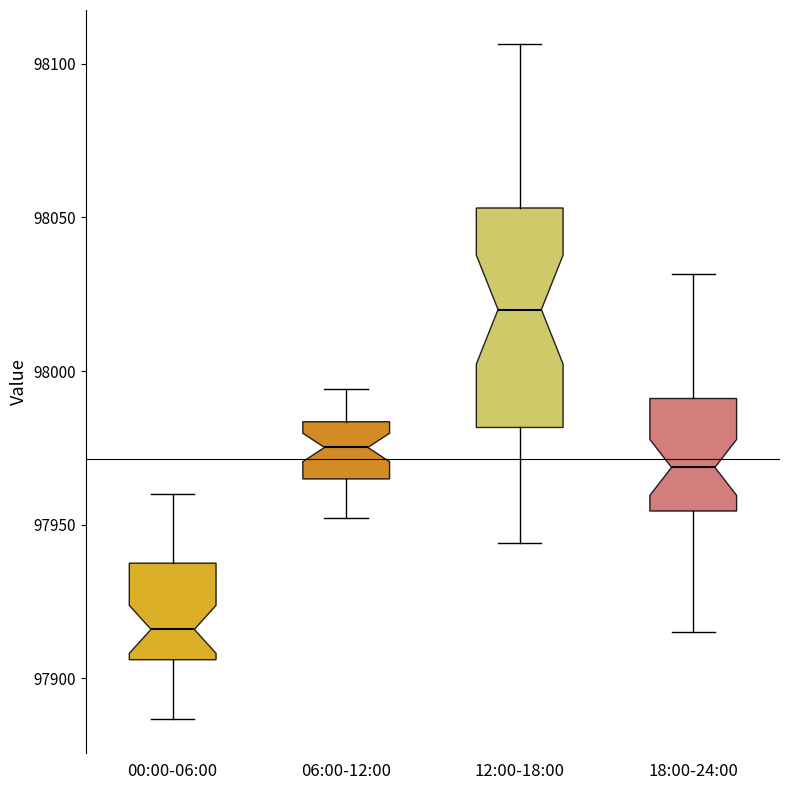

Where is the lower edge of the box for 00:00-06:00 on the y-axis? The values are not printed on the chart, so give them approximately, as read against the axis.

97905